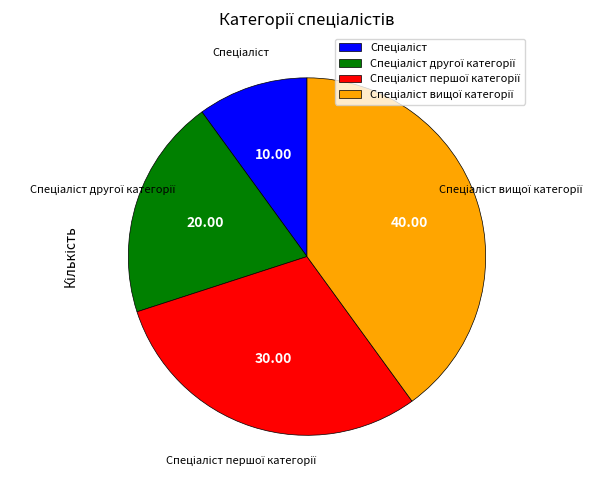

Is there a majority slice in this chart?

No